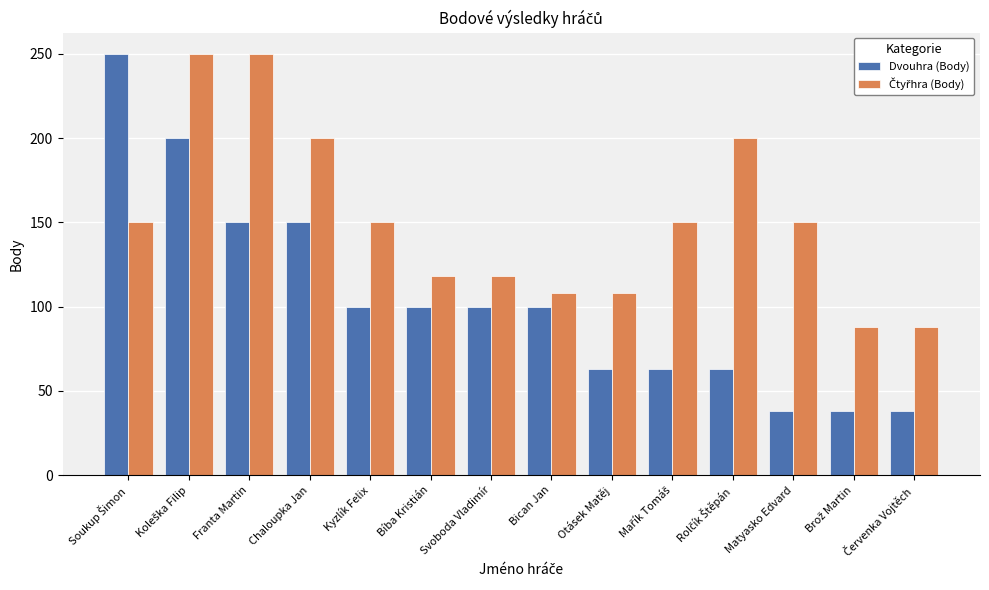

How many data points in Dvouhra (Body) are less than 100?

6